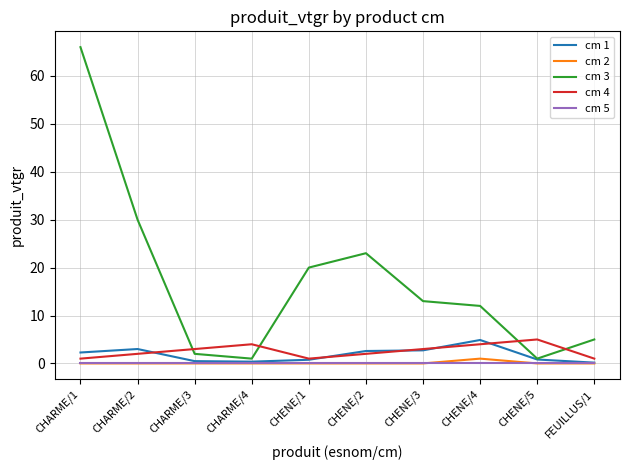

At which label does cm 1 first exceed 2?

CHARME/1